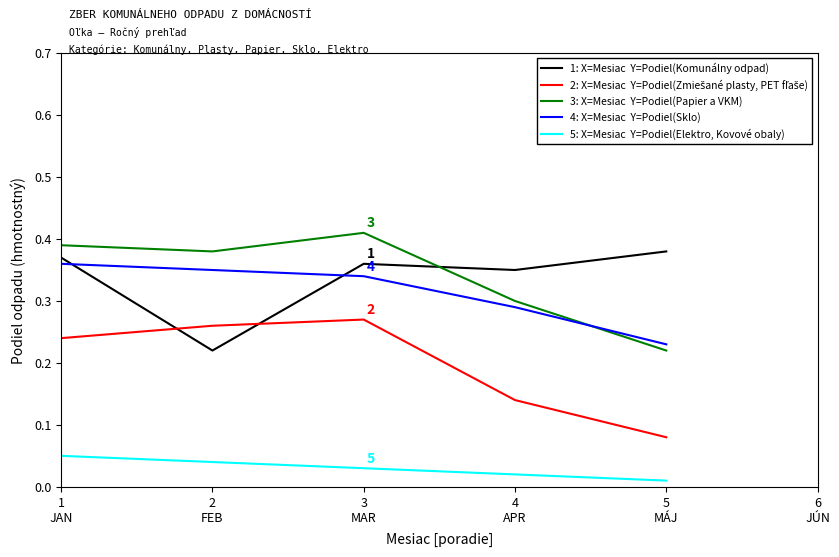

Which label corresponds to the smallest value in the chart?

5
MÁJ